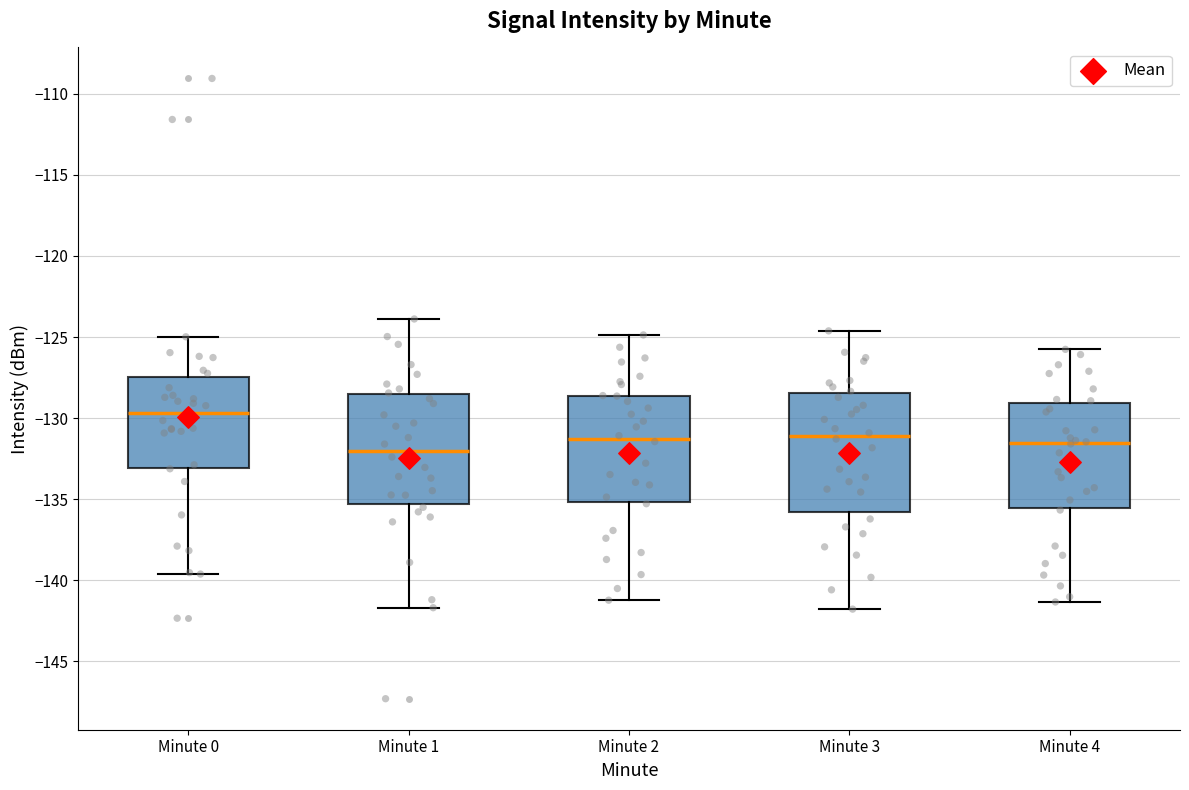

Where is the upper edge of the box for Minute 2 on the y-axis? The values are not printed on the chart, so give them approximately, as read against the axis.

-128.5